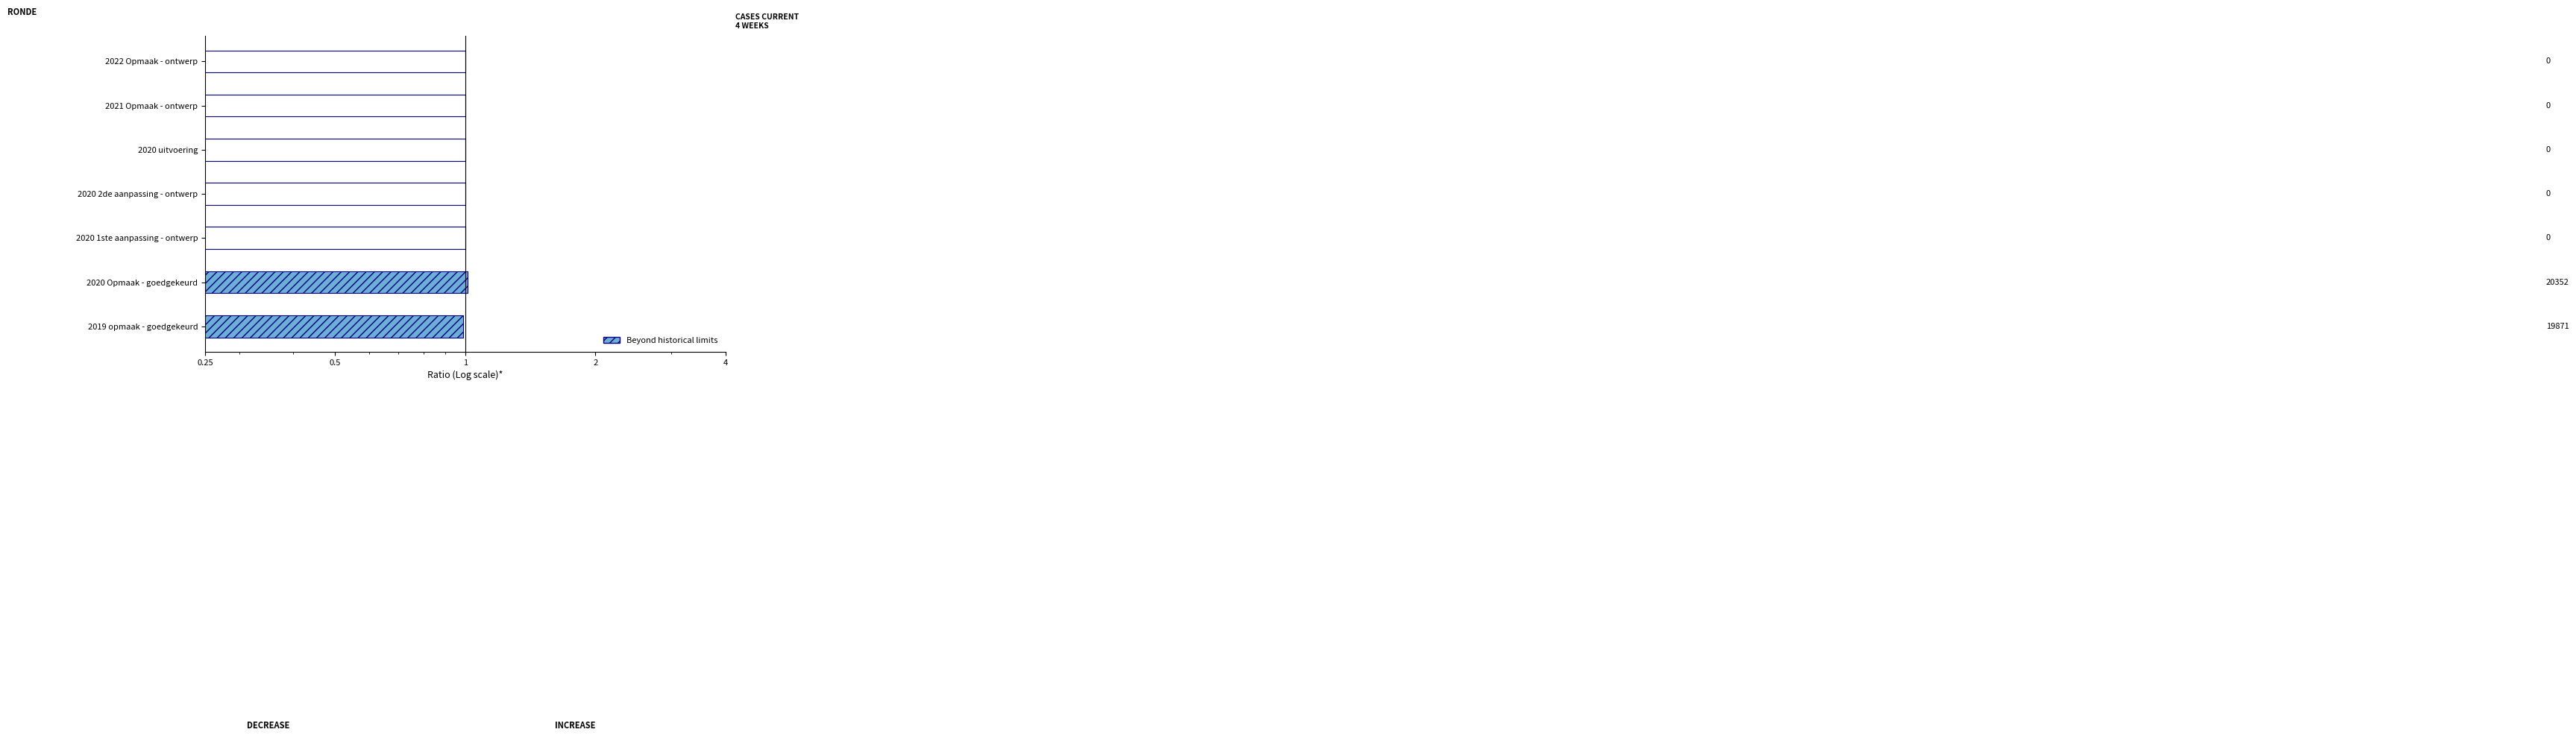

Count the number of data series in this chart.

1